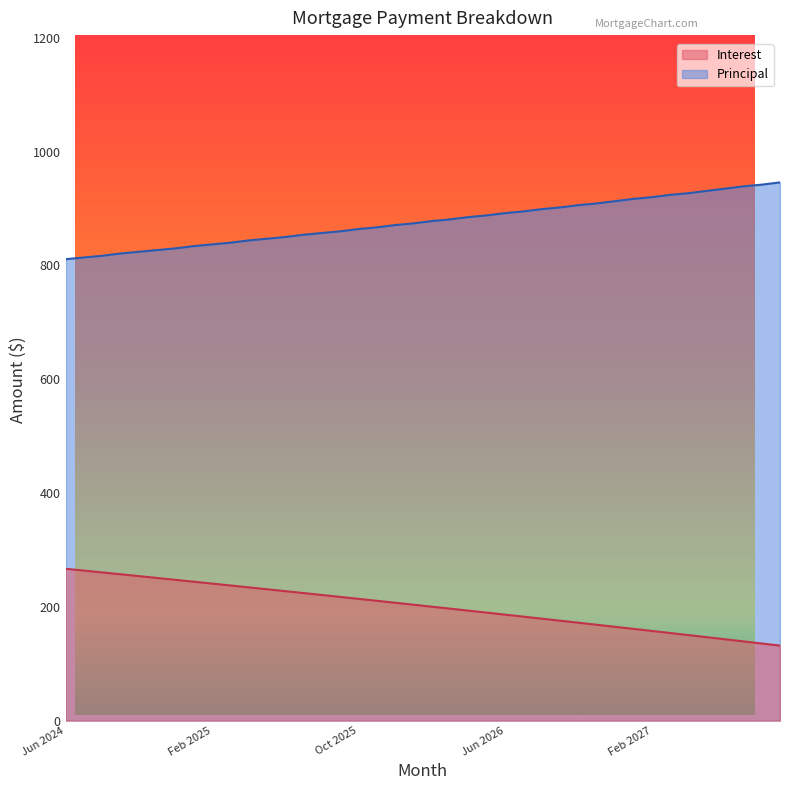

What is the average value of the Interest series?

200.9